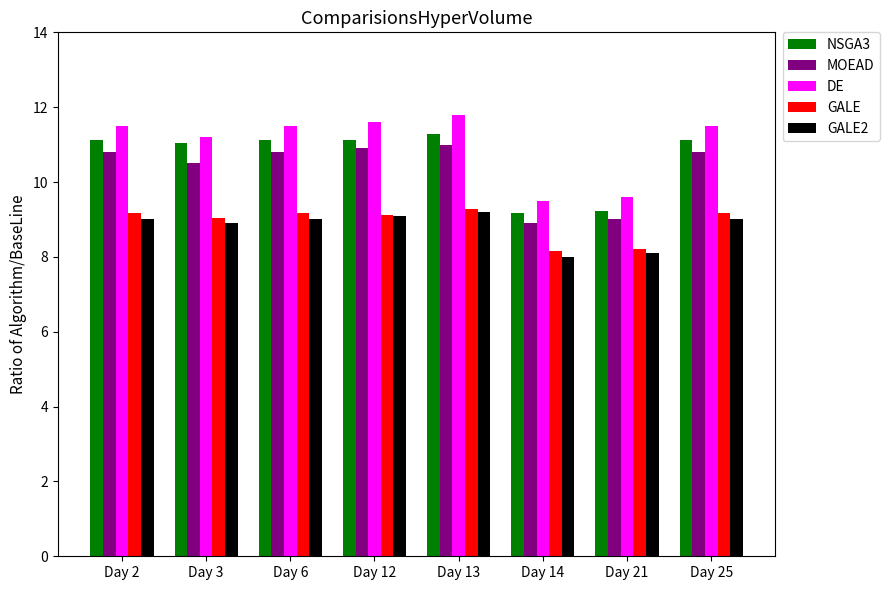

Are the bars horizontal?

No